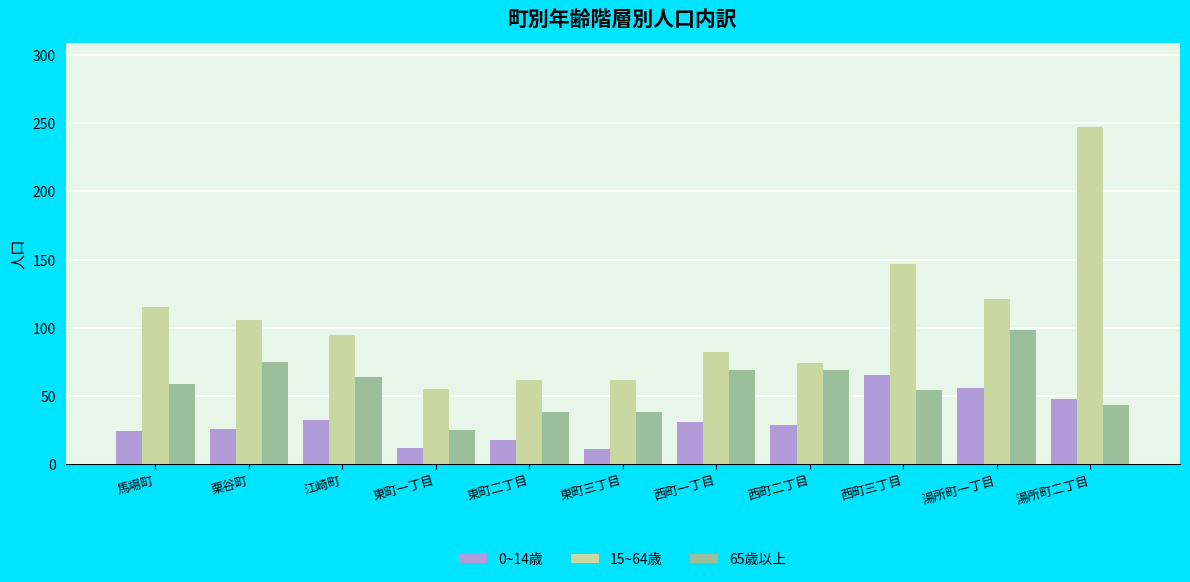

What position from the right is 東町三丁目?

6